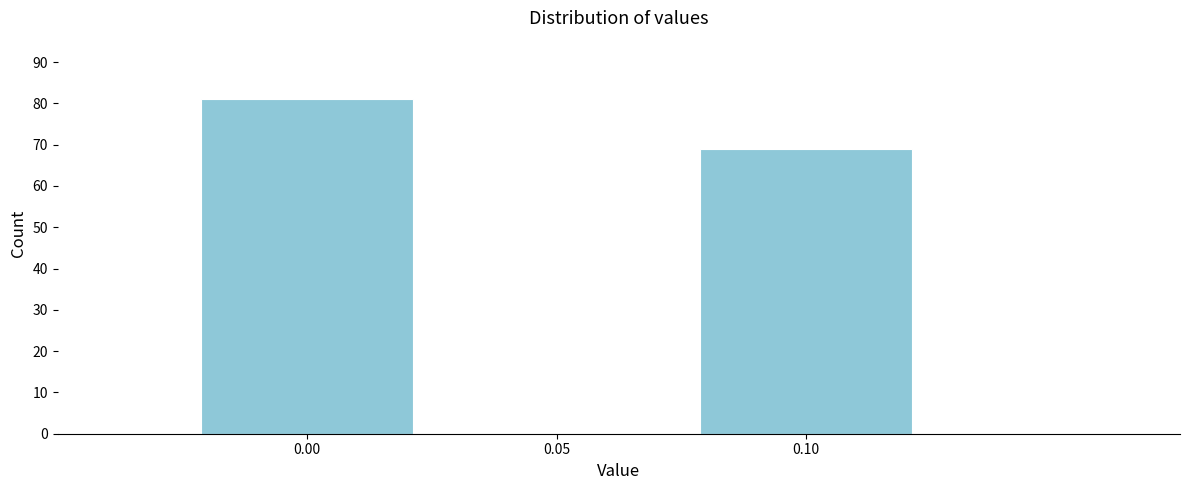

Reading left to right, extract all data points from this chart.

0.00=81	0.05=0	0.10=69